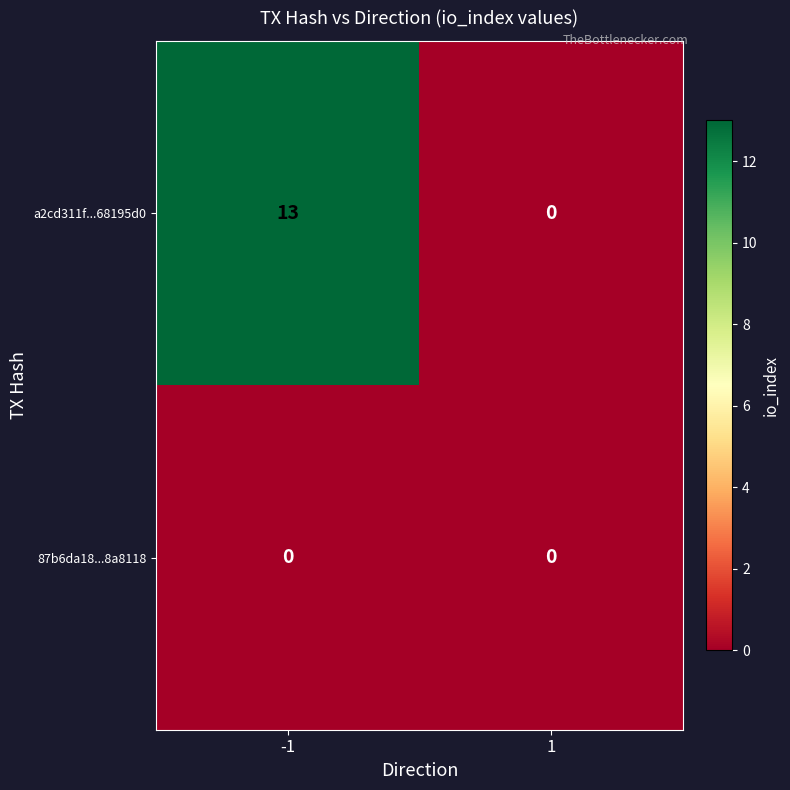

Count the number of categories in the chart.

2